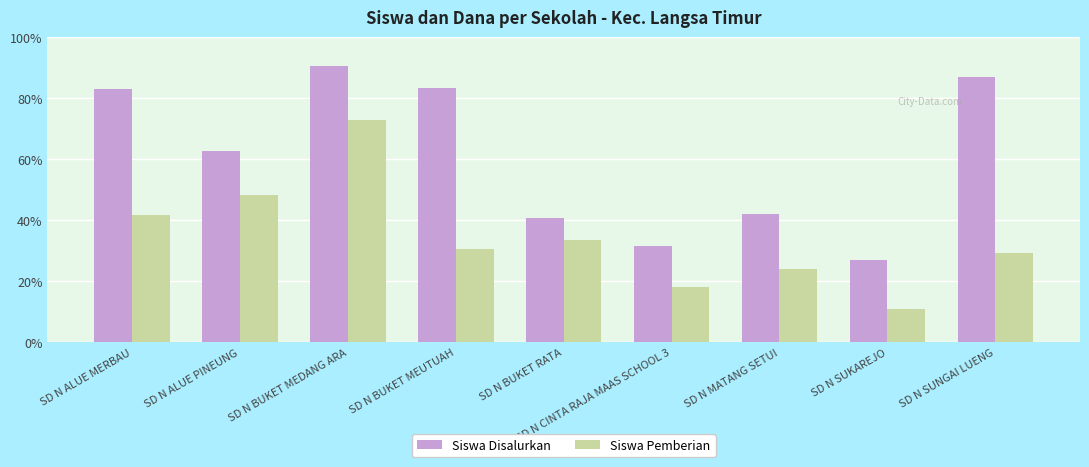

Does the chart contain stacked bars?

No